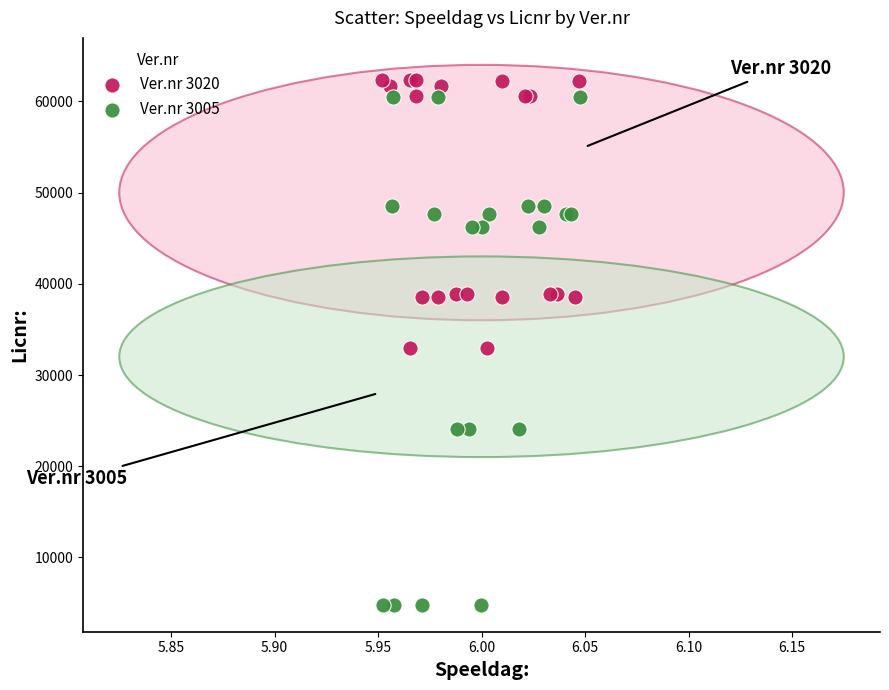

Which series has the widest spread of Y values?

Ver.nr 3005